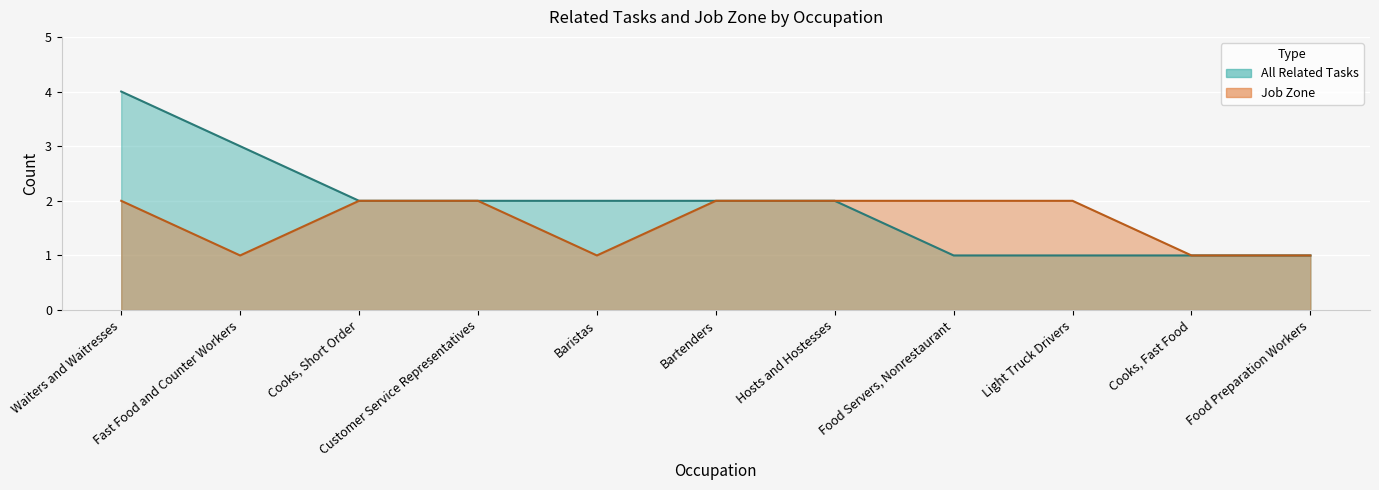

How many lines are shown in the chart?

2